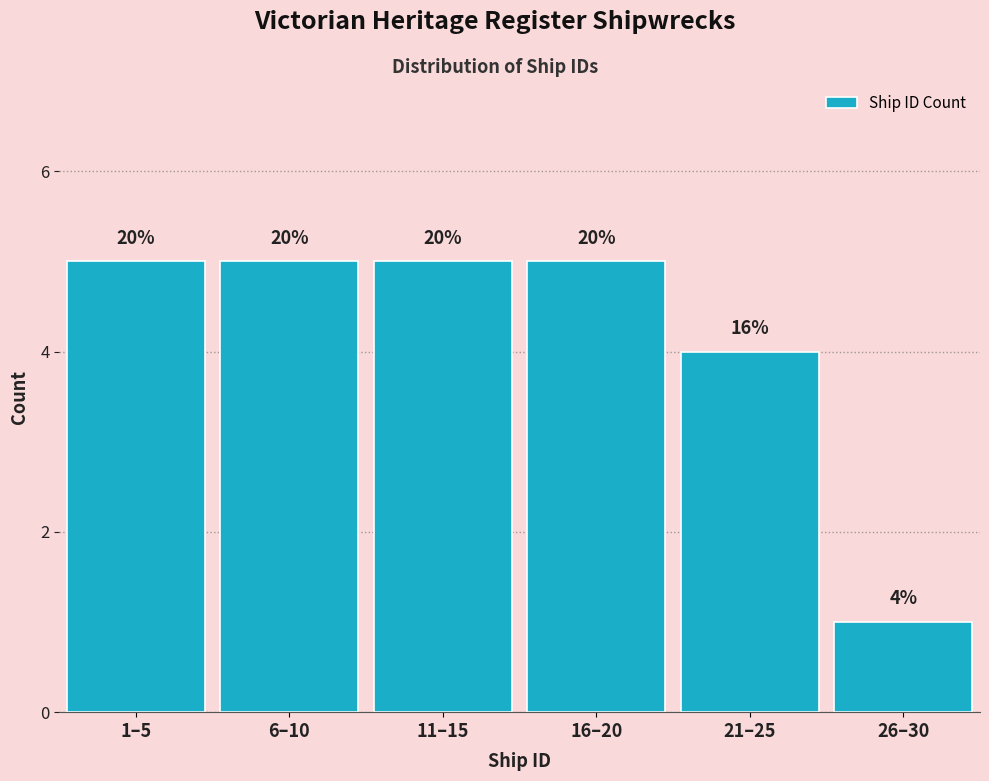

How many bars are there in total?

6